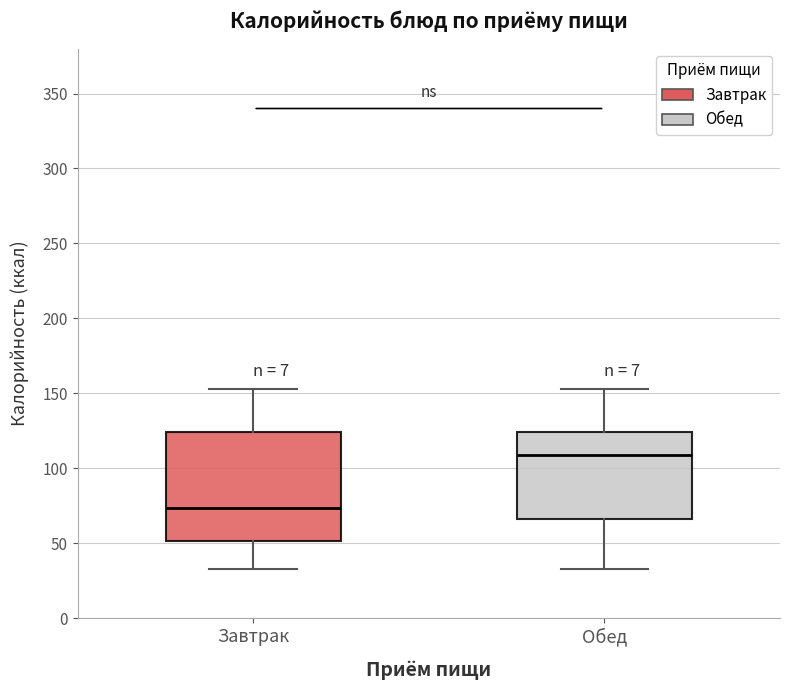

Which box has the lowest median line?

Завтрак